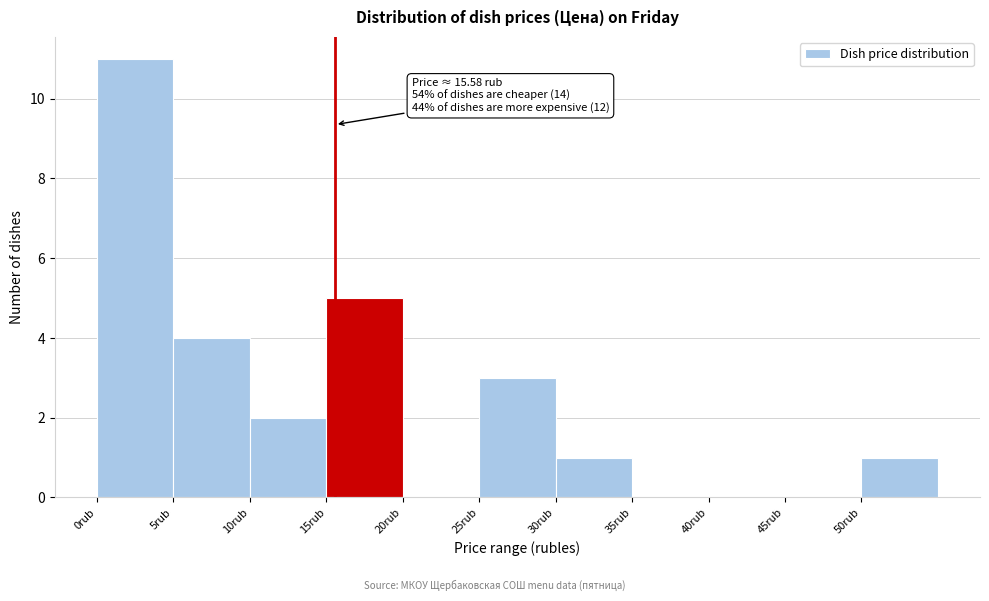

Which range on the x-axis has the tallest bar?

0 to 5